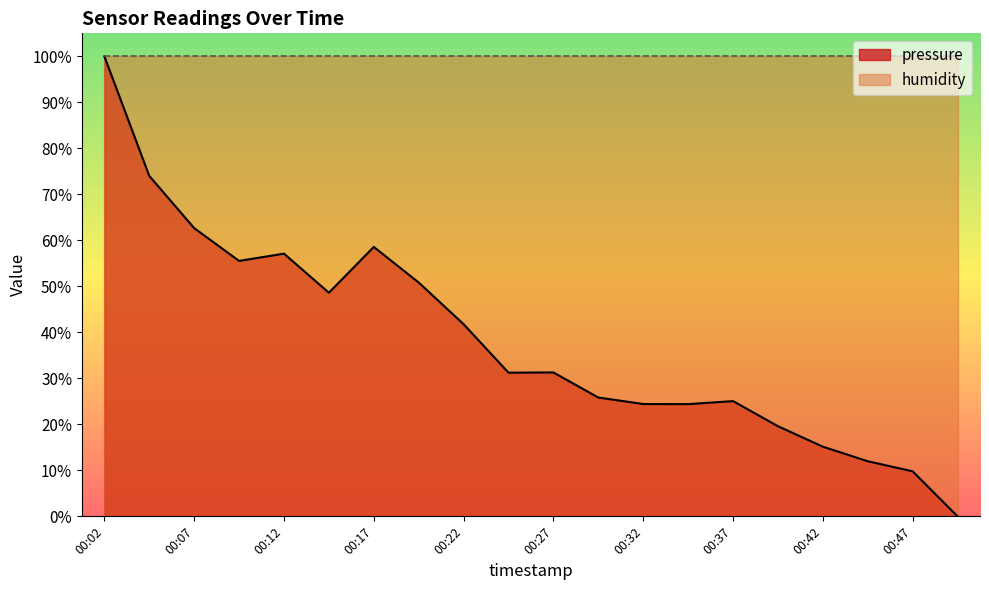

True or false: the data shows 12.0 at 00:44.

True